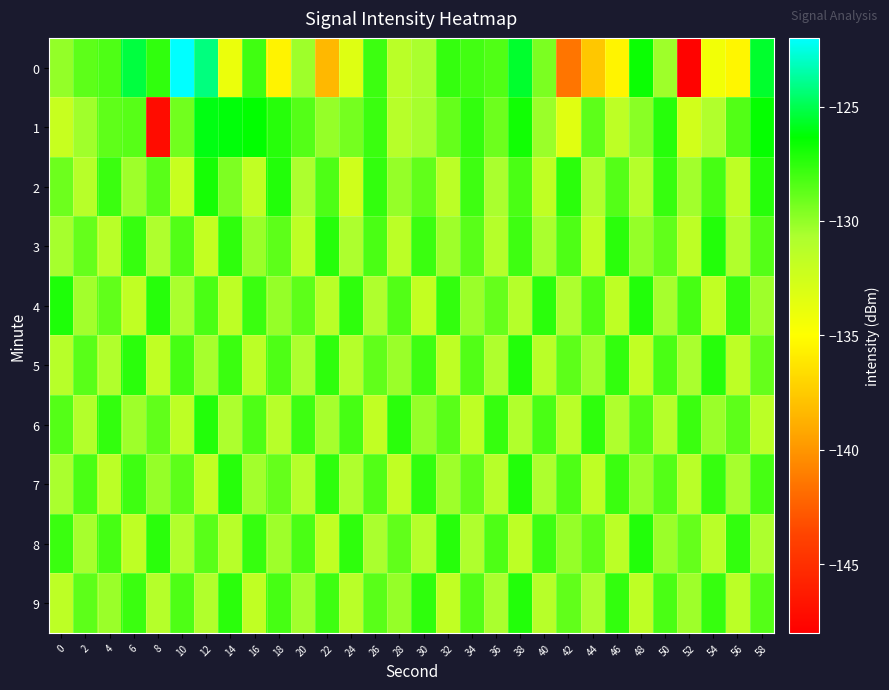

Reading left to right, what are all the values shown in this chart?

0: 0=-130.1	2=-128.7	4=-128.3	6=-125.3	8=-127.6	10=-122.0	12=-124.2	14=-133.9	16=-128.0	18=-135.5	20=-130.3	22=-138.4	24=-133.3	26=-127.9	28=-131.4	30=-130.6	32=-127.7	34=-128.0	36=-128.4	38=-125.6	40=-129.4	42=-141.5	44=-137.7	46=-135.5	48=-126.7	50=-130.3	52=-147.8	54=-134.4	56=-135.4	58=-125.6
1: 0=-132.1	2=-130.4	4=-128.7	6=-128.5	8=-147.1	10=-129.2	12=-126.0	14=-126.2	16=-126.4	18=-127.3	20=-128.5	22=-130.1	24=-129.3	26=-127.8	28=-131.2	30=-130.5	32=-128.9	34=-127.6	36=-129.1	38=-126.8	40=-130.2	42=-133.4	44=-128.7	46=-131.5	48=-129.8	50=-127.3	52=-132.6	54=-130.9	56=-128.4	58=-126.5
2: 0=-129.1	2=-131.2	4=-127.8	6=-130.3	8=-128.6	10=-132.1	12=-126.9	14=-129.5	16=-131.8	18=-127.2	20=-130.7	22=-128.3	24=-132.5	26=-127.6	28=-130.1	30=-128.8	32=-131.4	34=-127.9	36=-130.6	38=-128.2	40=-131.7	42=-127.4	44=-130.9	46=-128.5	48=-131.1	50=-127.7	52=-130.4	54=-128.1	56=-131.6	58=-127.3
3: 0=-130.5	2=-128.9	4=-131.3	6=-127.7	8=-130.8	10=-128.4	12=-131.9	14=-127.5	16=-130.2	18=-128.7	20=-131.6	22=-127.3	24=-130.7	26=-128.2	28=-131.4	30=-127.8	32=-130.3	34=-128.6	36=-131.1	38=-127.9	40=-130.6	42=-128.3	44=-131.8	46=-127.4	48=-130.1	50=-128.8	52=-131.5	54=-127.2	56=-130.9	58=-128.5
4: 0=-127.1	2=-130.4	4=-128.8	6=-131.7	8=-127.3	10=-130.6	12=-128.2	14=-131.5	16=-127.8	18=-130.1	20=-128.7	22=-131.3	24=-127.5	26=-130.8	28=-128.4	30=-131.9	32=-127.6	34=-130.2	36=-128.9	38=-131.1	40=-127.4	42=-130.7	44=-128.3	46=-131.6	48=-127.2	50=-130.5	52=-128.1	54=-131.8	56=-127.7	58=-130.3
5: 0=-131.2	2=-128.6	4=-130.9	6=-127.4	8=-131.7	10=-128.1	12=-130.5	14=-127.8	16=-131.4	18=-128.3	20=-130.7	22=-127.5	24=-131.1	26=-128.8	28=-130.2	30=-127.9	32=-131.6	34=-128.4	36=-130.8	38=-127.2	40=-131.3	42=-128.7	44=-130.4	46=-127.6	48=-131.8	50=-128.2	52=-130.6	54=-127.3	56=-131.5	58=-128.9
6: 0=-128.5	2=-131.0	4=-127.6	6=-130.3	8=-128.8	10=-131.5	12=-127.2	14=-130.7	16=-128.3	18=-131.2	20=-127.9	22=-130.5	24=-128.1	26=-131.8	28=-127.4	30=-130.1	32=-128.6	34=-131.6	36=-127.7	38=-130.9	40=-128.2	42=-131.3	44=-127.5	46=-130.8	48=-128.4	50=-131.1	52=-127.8	54=-130.2	56=-128.7	58=-131.4
7: 0=-130.6	2=-128.2	4=-131.4	6=-127.9	8=-130.1	10=-128.7	12=-131.8	14=-127.3	16=-130.4	18=-128.9	20=-131.1	22=-127.5	24=-130.8	26=-128.4	28=-131.7	30=-127.6	32=-130.3	34=-128.8	36=-131.2	38=-127.2	40=-130.7	42=-128.3	44=-131.6	46=-127.8	48=-130.2	50=-128.5	52=-131.3	54=-127.7	56=-130.5	58=-128.1
8: 0=-127.8	2=-130.5	4=-128.1	6=-131.6	8=-127.4	10=-130.9	12=-128.6	14=-131.2	16=-127.7	18=-130.3	20=-128.2	22=-131.7	24=-127.5	26=-130.6	28=-128.8	30=-131.1	32=-127.3	34=-130.8	36=-128.3	38=-131.5	40=-127.9	42=-130.1	44=-128.7	46=-131.4	48=-127.2	50=-130.2	52=-128.9	54=-131.3	56=-127.6	58=-130.7
9: 0=-131.5	2=-128.7	4=-130.2	6=-127.8	8=-131.1	10=-128.3	12=-130.9	14=-127.4	16=-131.7	18=-128.1	20=-130.4	22=-127.9	24=-131.3	26=-128.6	28=-130.1	30=-127.5	32=-131.8	34=-128.4	36=-130.6	38=-127.2	40=-131.2	42=-128.8	44=-130.7	46=-127.6	48=-131.6	50=-128.2	52=-130.3	54=-127.7	56=-131.4	58=-128.5